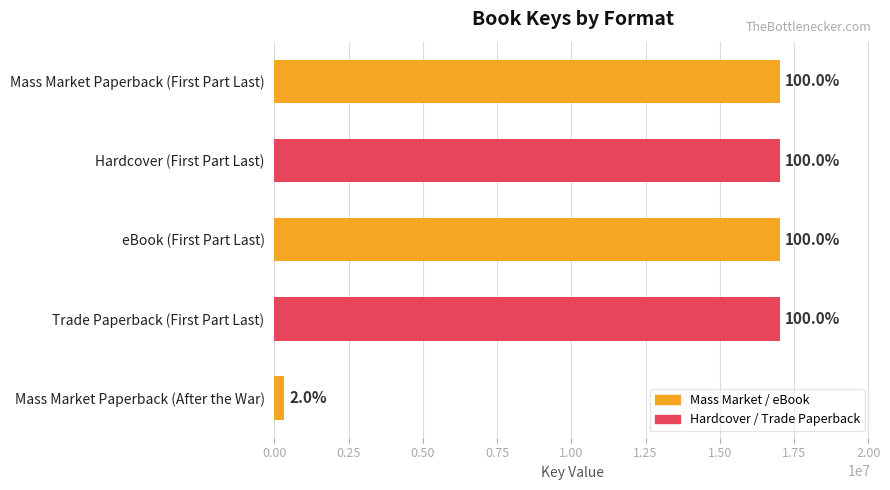

Are the bars horizontal?

Yes